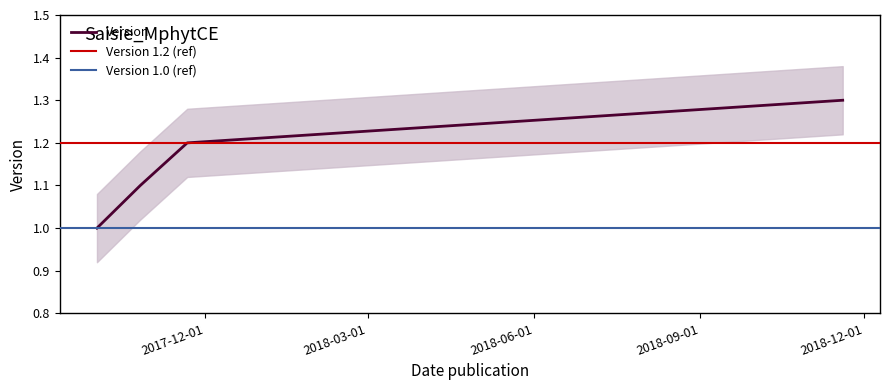

What is the sum of the values at 2017-10-26 and 2017-10-02?

2.1